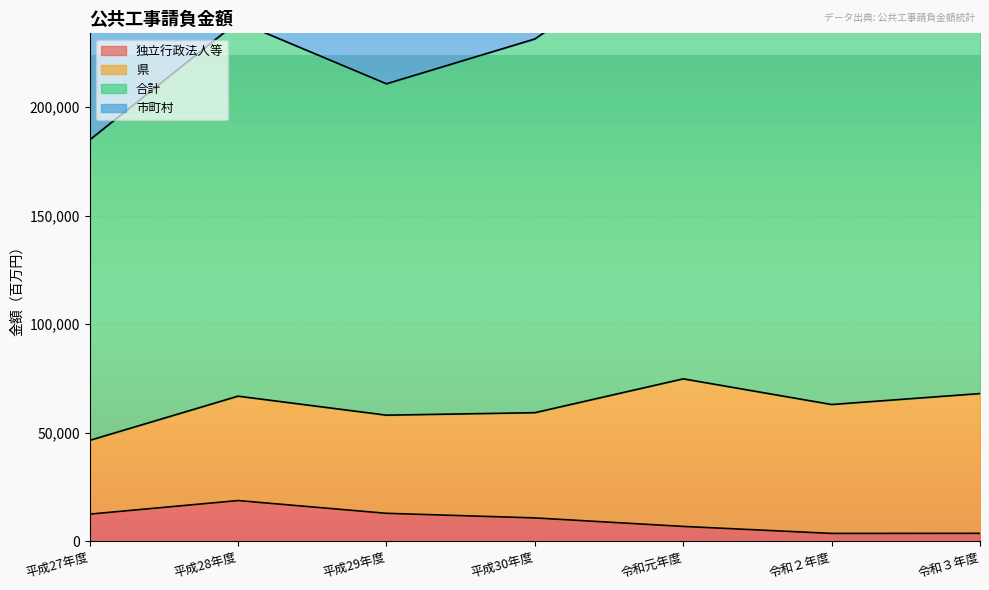

At which label does 独立行政法人等 reach its peak?

平成28年度